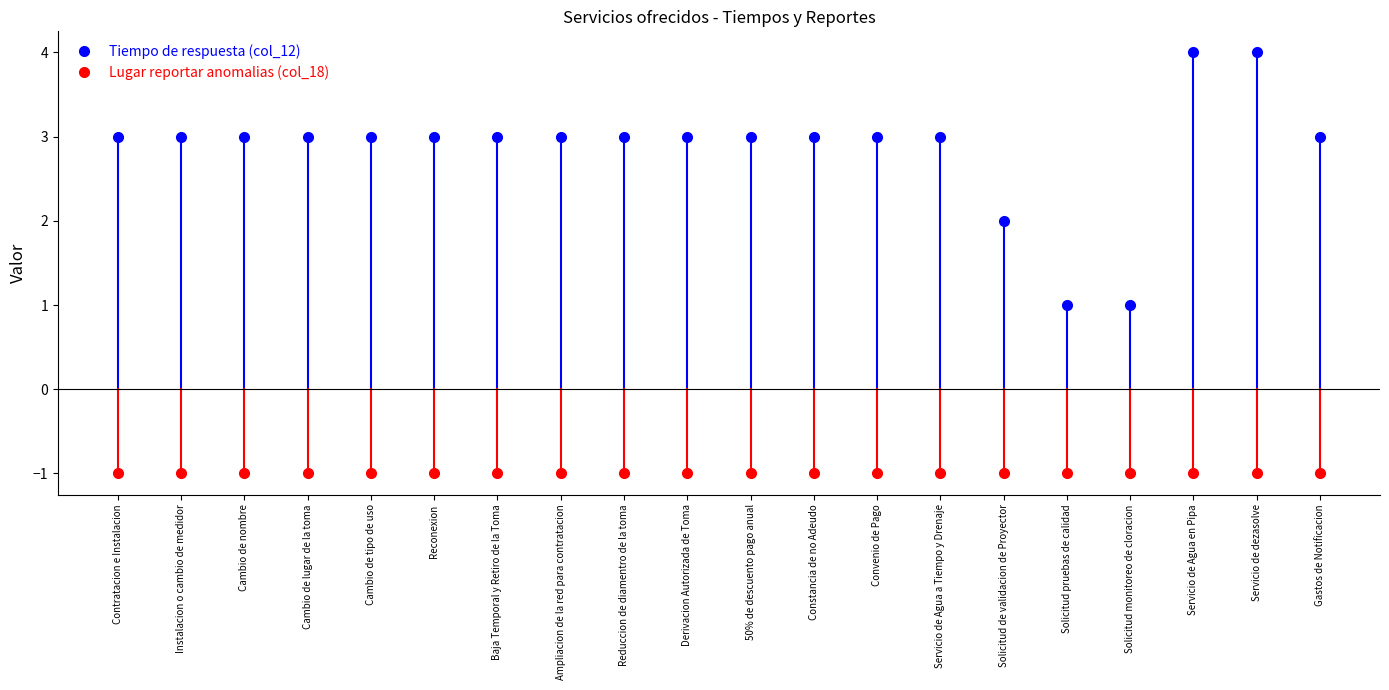

Which series has the largest total across all categories?

Tiempo de respuesta (col_12)